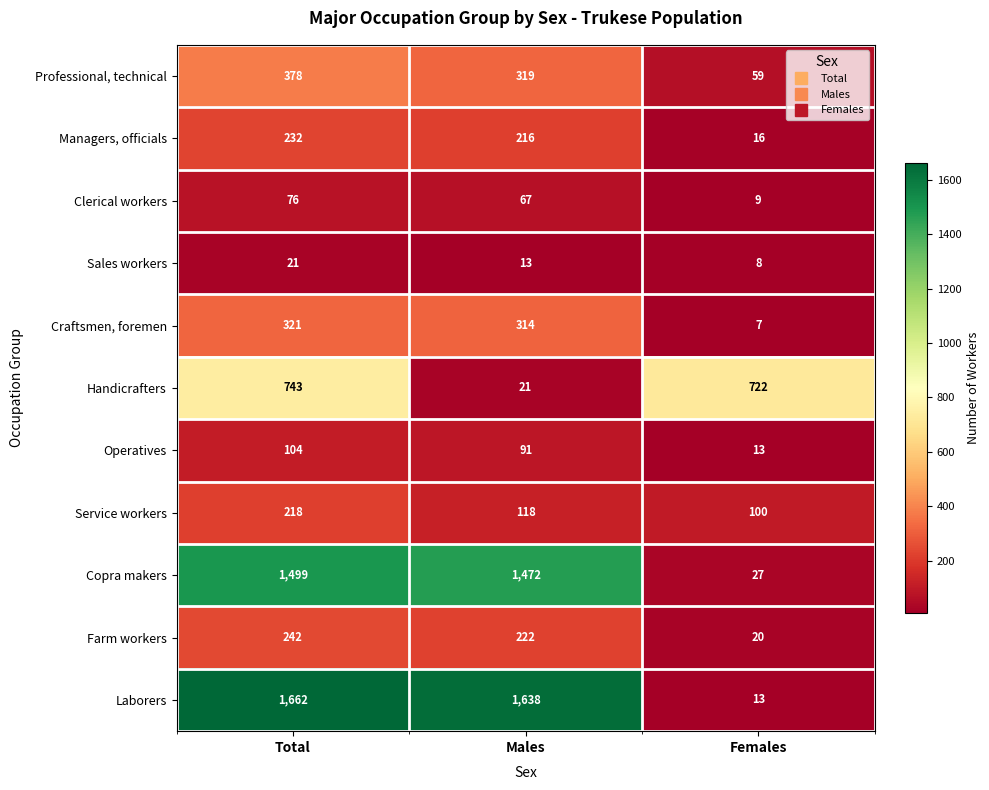

What is the highest value of the Handicrafters series?

743